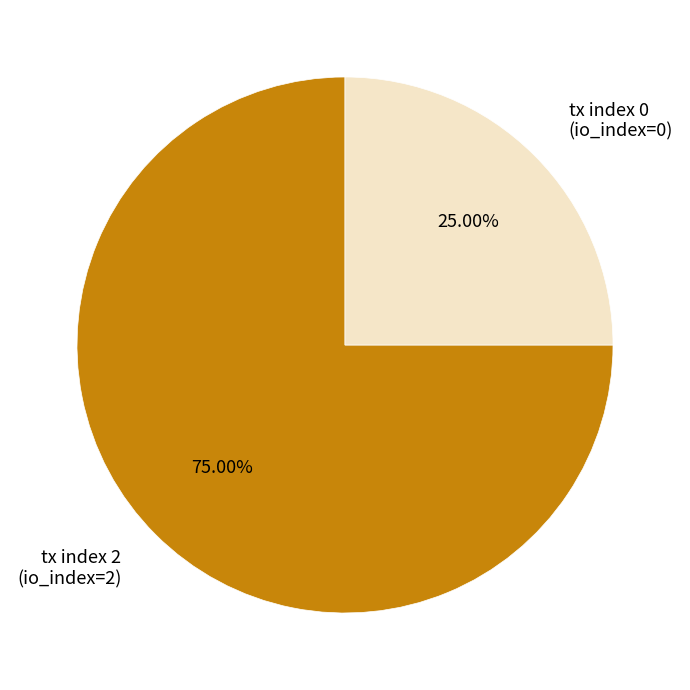

Combined, do tx index 0 and tx index 2 account for over 50%?

Yes